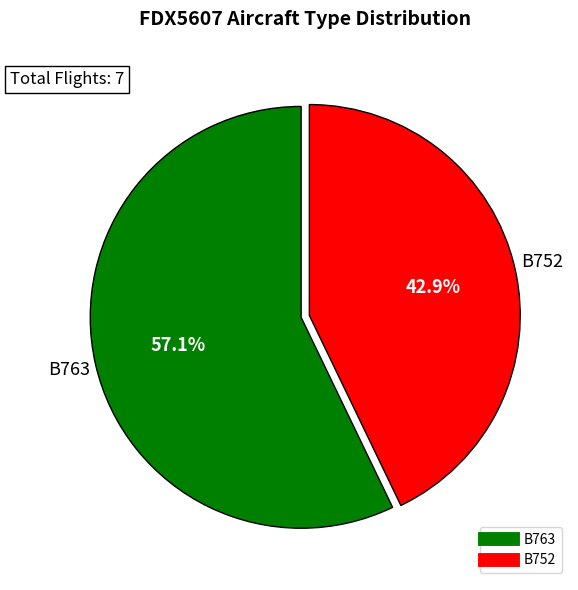

Rank the categories by value from highest to lowest.

B763, B752